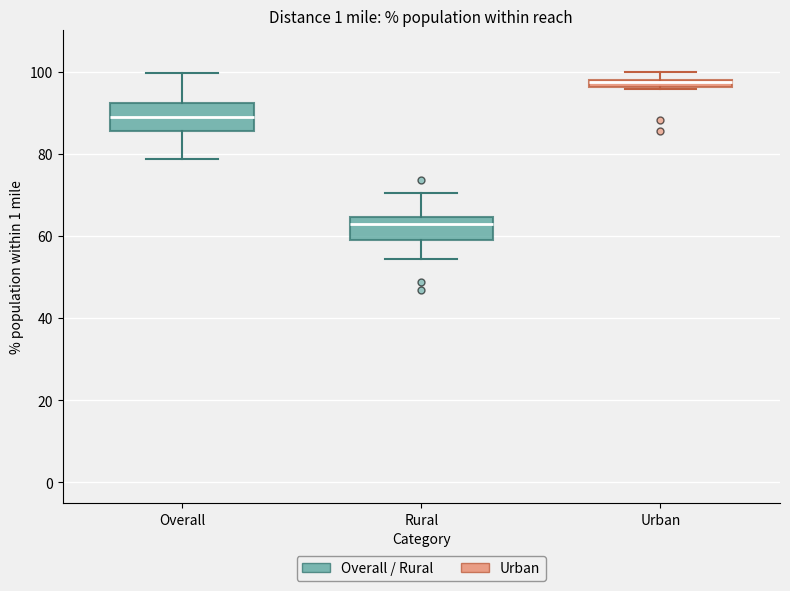

Where does the median line of the box for Overall sit on the y-axis? The values are not printed on the chart, so give them approximately, as read against the axis.

88